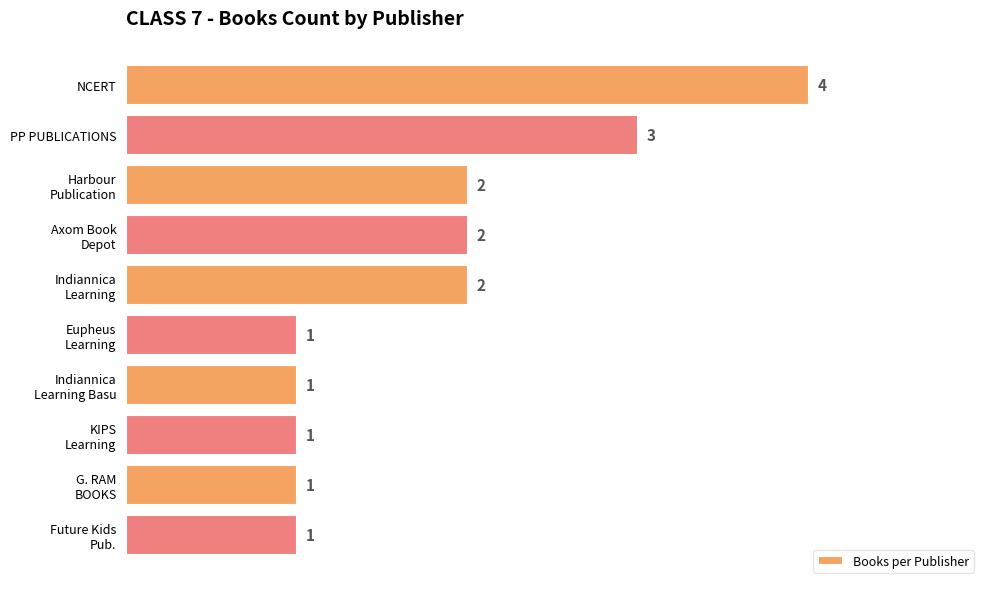

Count the values in the range 1 to 2.

8